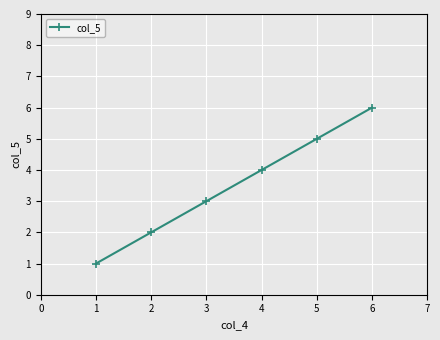

What is the minimum value shown in the chart?

1